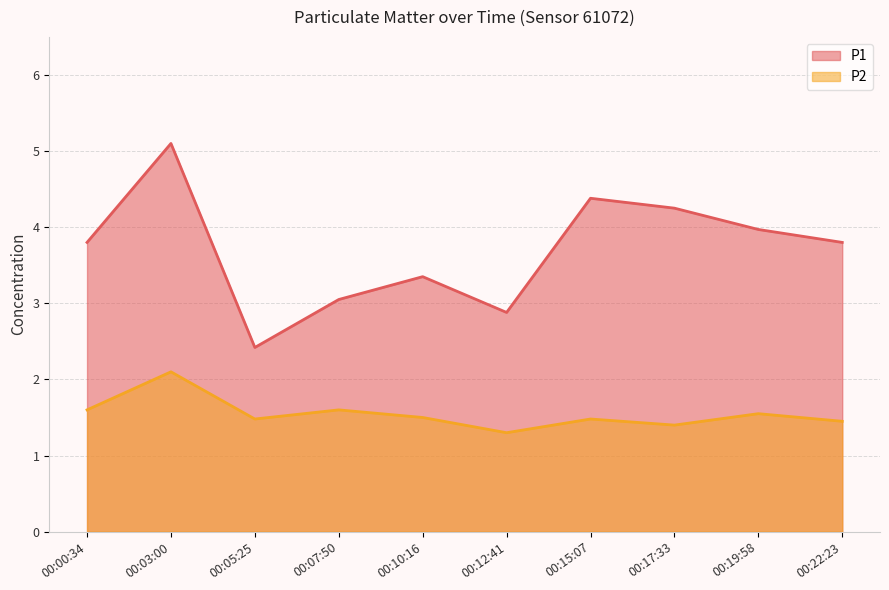

True or false: P2 has a value of 1.6 at 00:00:34.

True